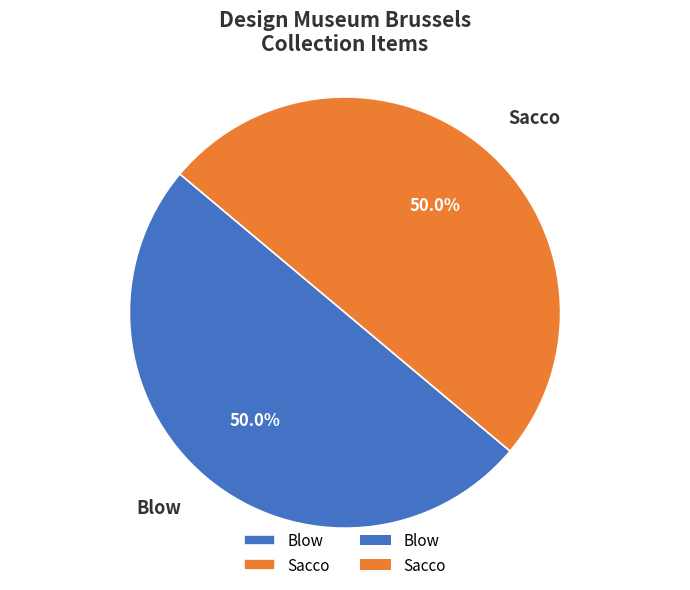

True or false: Sacco accounts for 58% of the total.

False